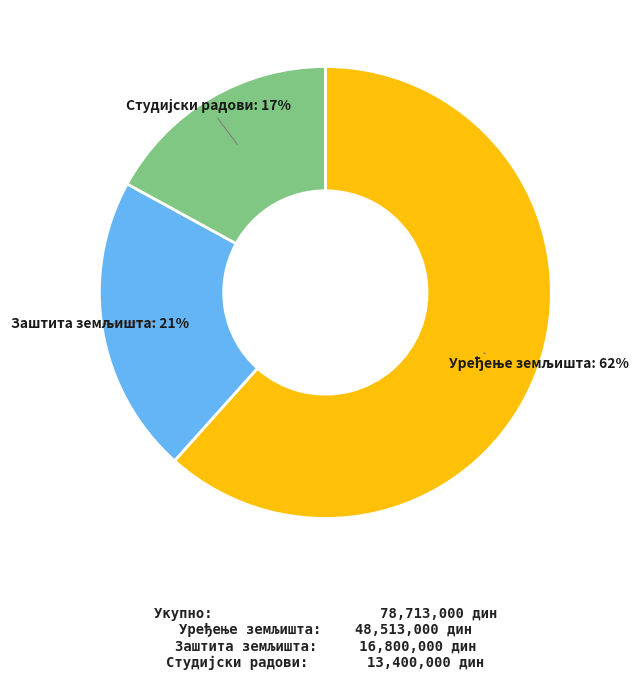

How many segments does this pie chart have?

3